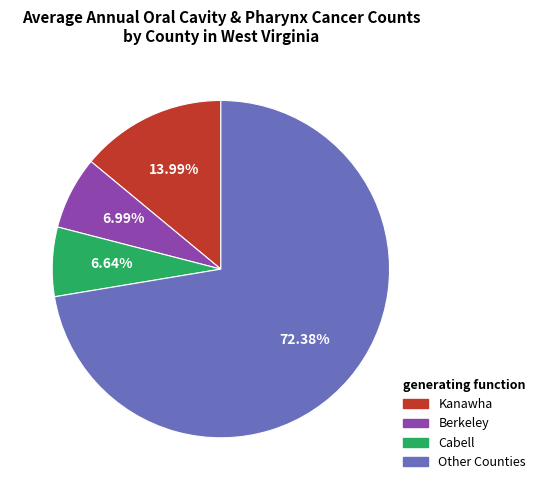

Is there any slice that represents more than half of the pie?

Yes